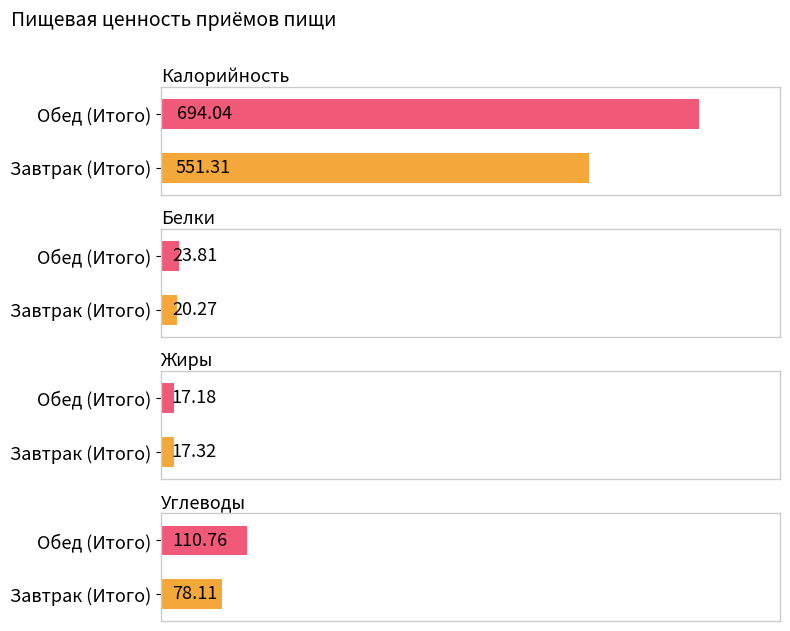

At which label does Углеводы reach its minimum?

Завтрак (Итого)